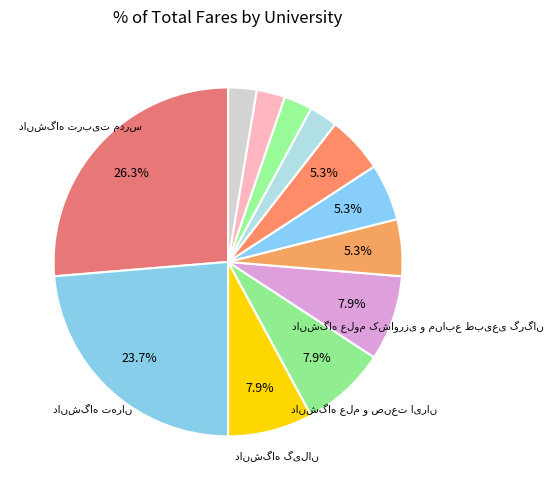

Rank the categories by value from lowest to highest.

دانشگاه علوم دریایی خرمشهر, دانشگاه شهید بهشتی, دانشگاه زابل, دانشگاه اردکان, دانشگاه شهید چمران اهواز, دانشگاه دریانوردی و علوم دریایی چابهار, دانشگاه رازی کرمانشاه, دانشگاه گیلان, دانشگاه علم و صنعت ایران, دانشگاه علوم کشاورزی و منابع طبیعی گرگان, دانشگاه تهران, دانشگاه تربیت مدرس